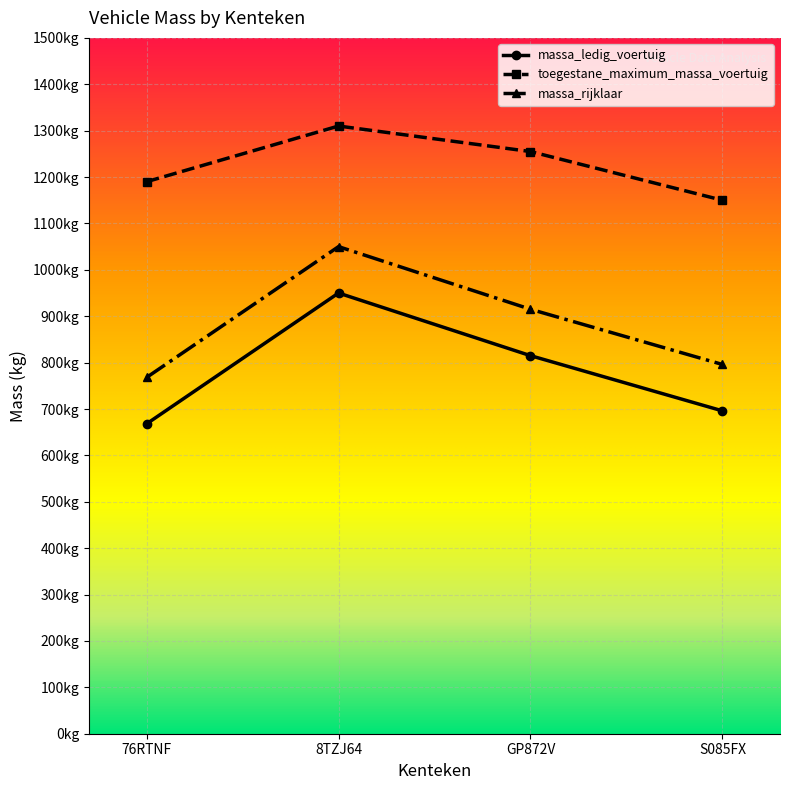

Reading left to right, extract all data points from this chart.

massa_ledig_voertuig: 76RTNF=668	8TZJ64=950	GP872V=815	S085FX=696
toegestane_maximum_massa_voertuig: 76RTNF=1190	8TZJ64=1310	GP872V=1255	S085FX=1150
massa_rijklaar: 76RTNF=768	8TZJ64=1050	GP872V=915	S085FX=796